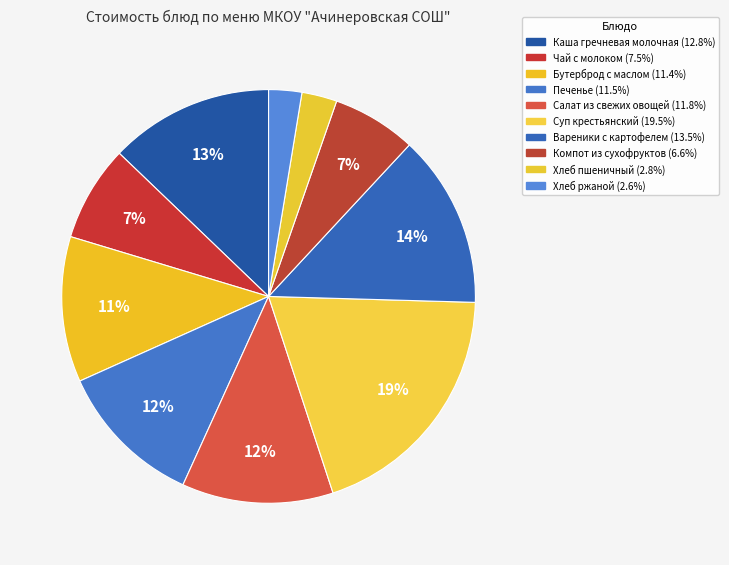

Count the number of slices in the pie.

10